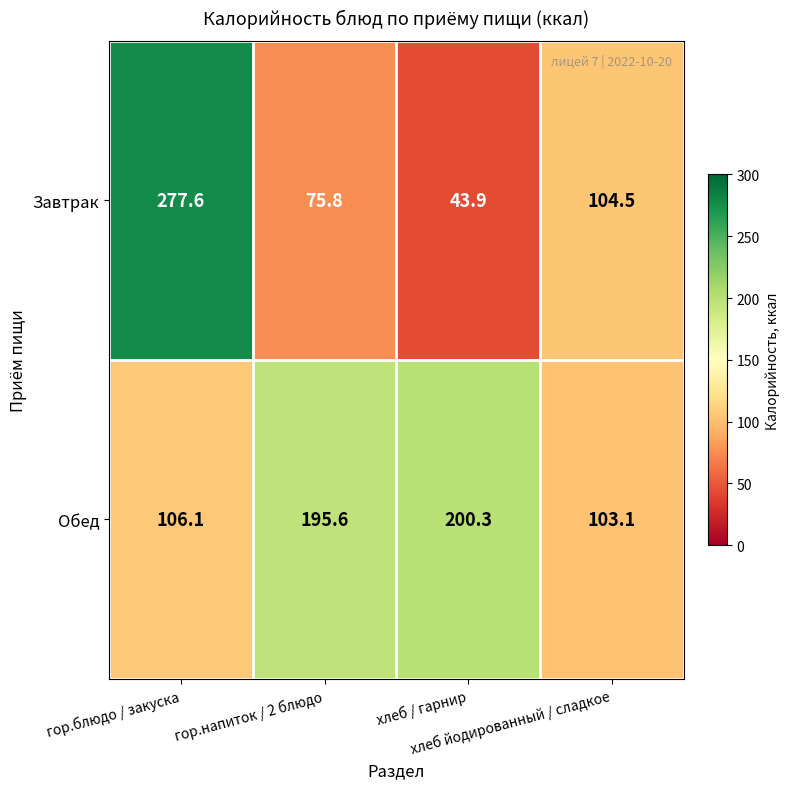

Which series changed the most between гор.блюдо / закуска and гор.напиток / 2 блюдо?

Завтрак